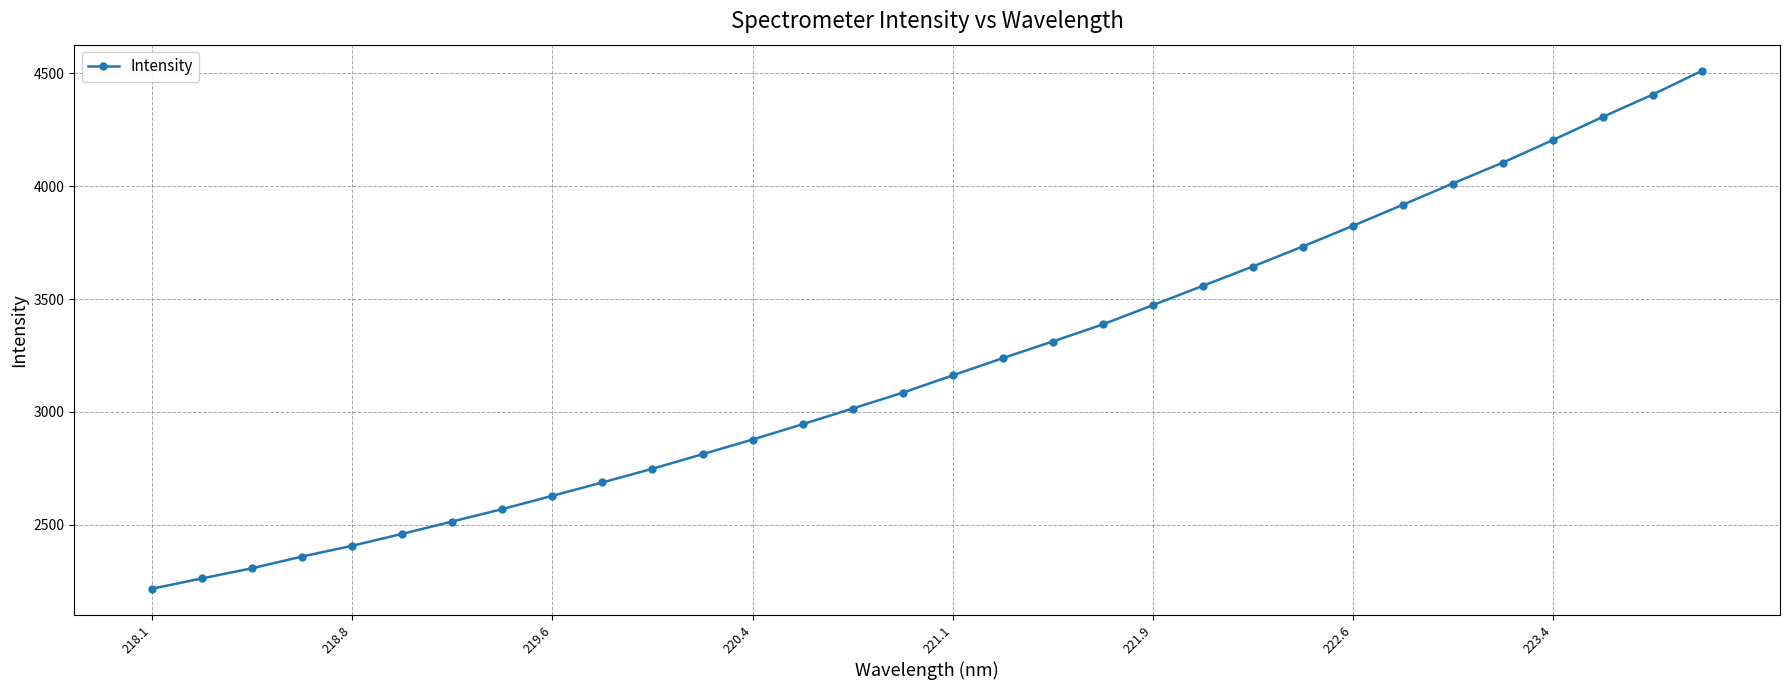

What is the smallest value displayed?

2216.5